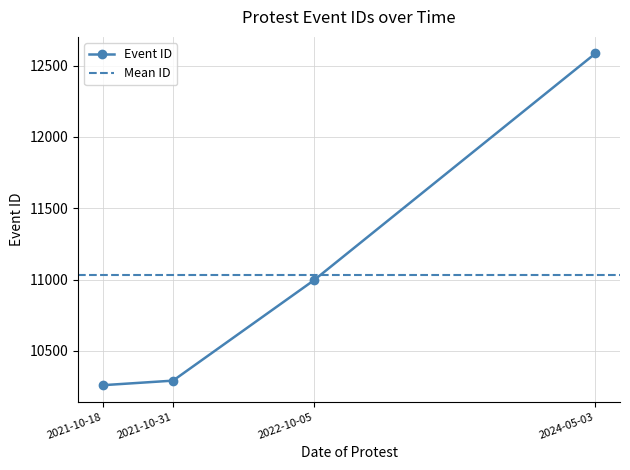

What is the smallest value displayed?

10260